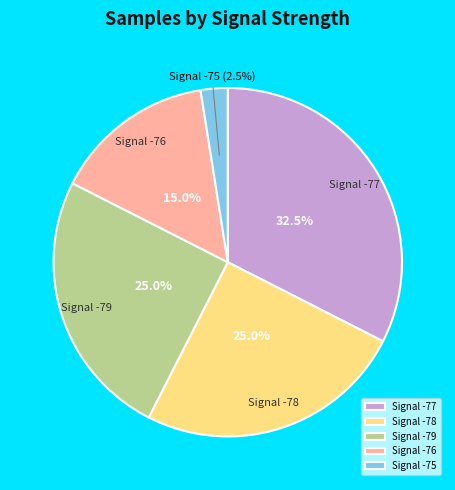

What is the ratio of the value at Signal -79 to the value at Signal -76?

1.7